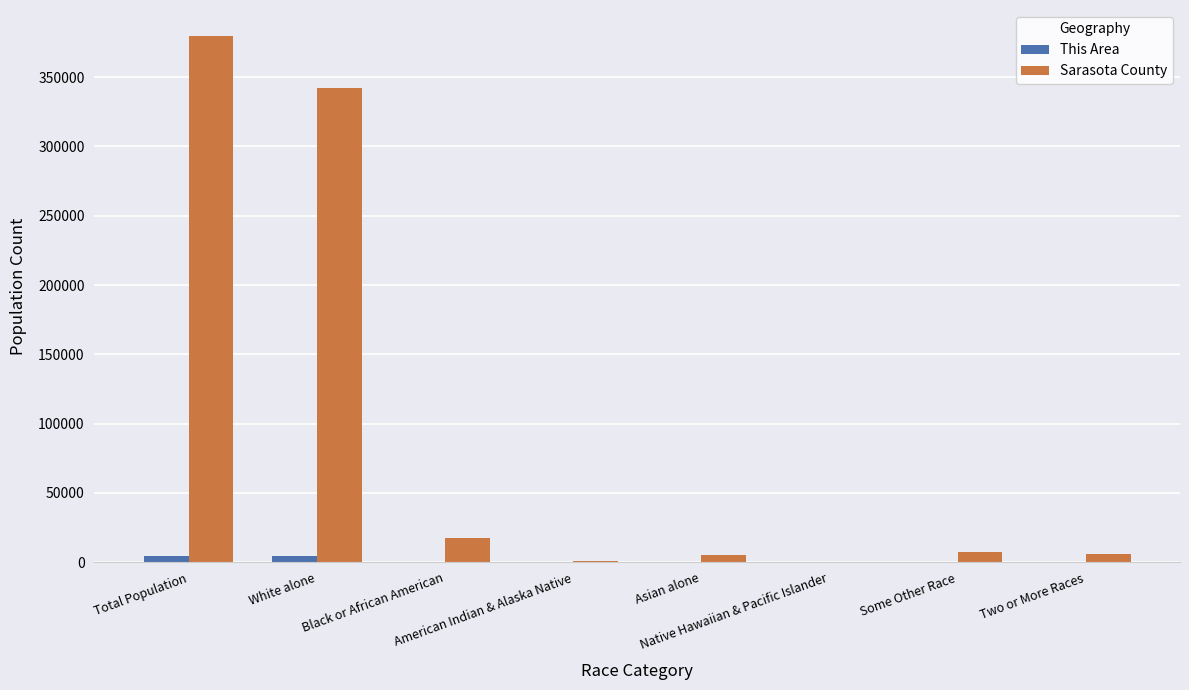

Between Total Population and White alone, which series saw the biggest shift?

Sarasota County